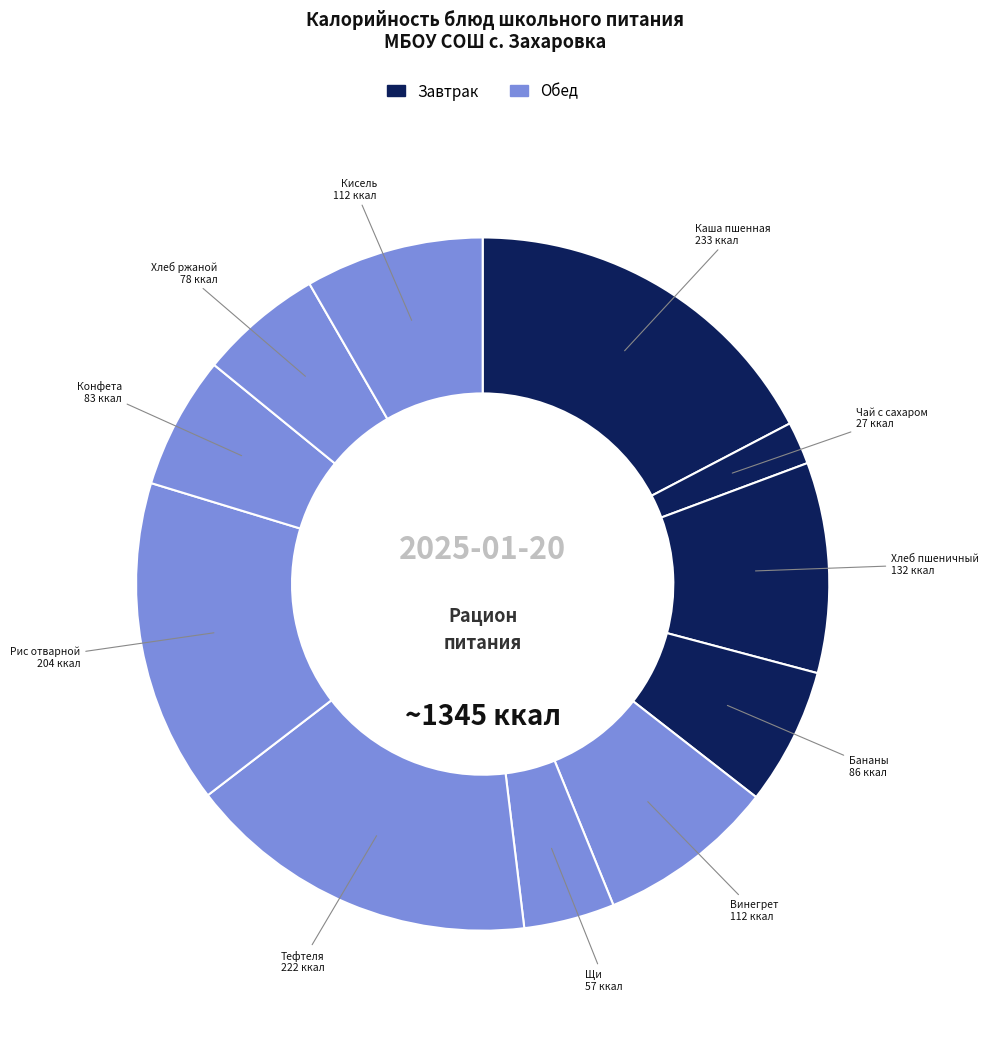

Count the number of slices in the pie.

11